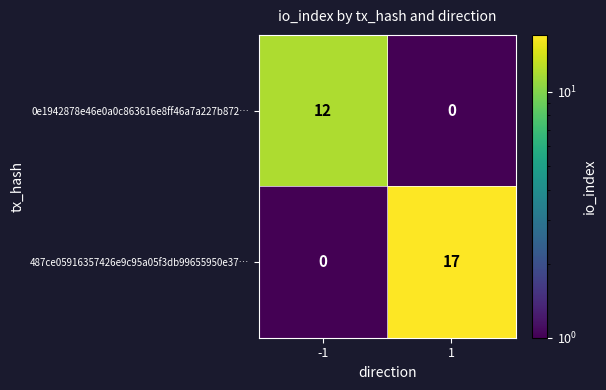

Between -1 and 1, which series saw the biggest shift?

487ce05916357426e9c95a05f3db99655950e37…